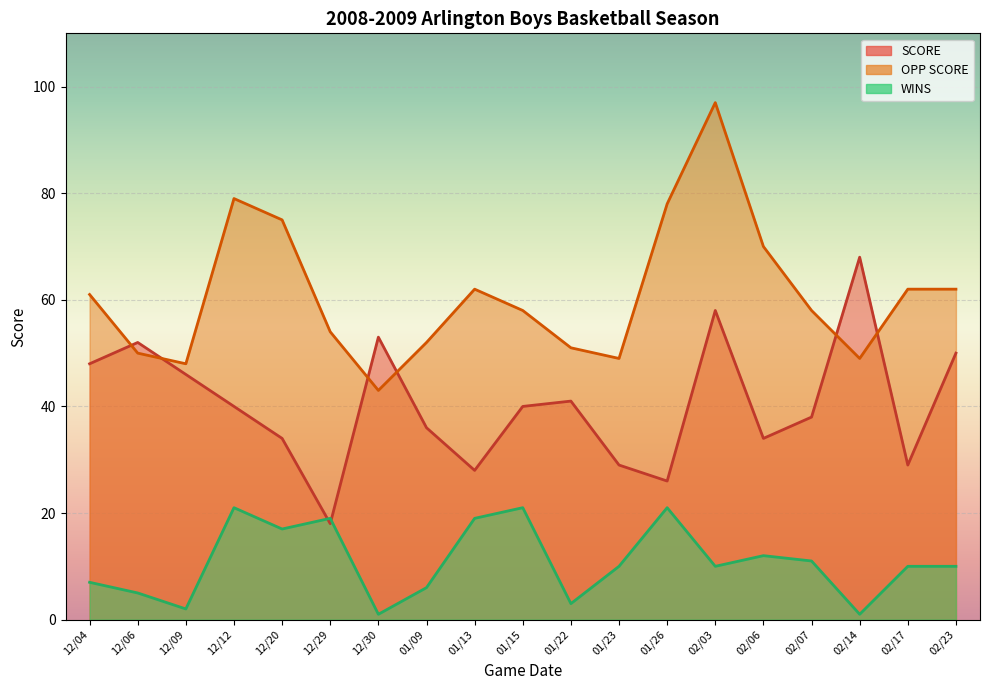

Reading right to left, extract all data points from this chart.

SCORE: 50	29	68	38	34	58	26	29	41	40	28	36	53	18	34	40	46	52	48
OPP SCORE: 62	62	49	58	70	97	78	49	51	58	62	52	43	54	75	79	48	50	61
WINS: 10	10	1	11	12	10	21	10	3	21	19	6	1	19	17	21	2	5	7